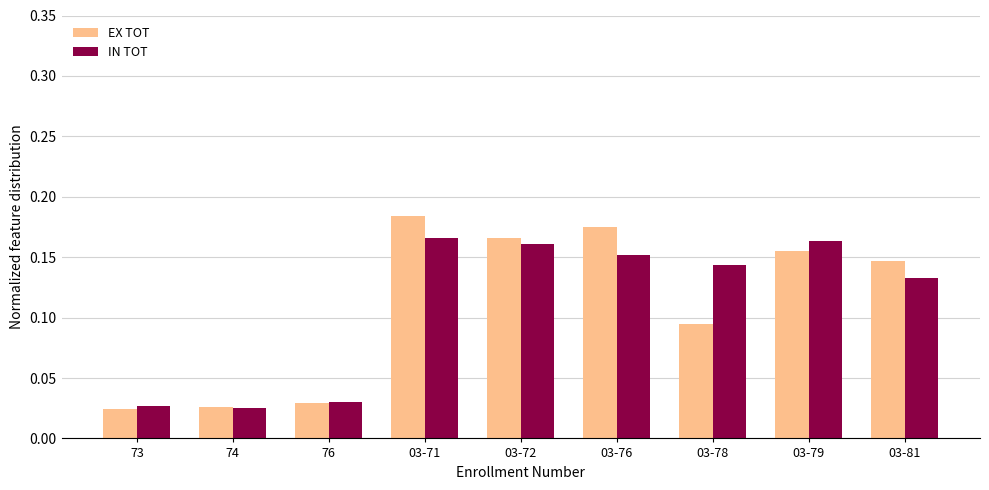

Is the value of IN TOT at 76 greater than the value of EX TOT at 03-78?

No